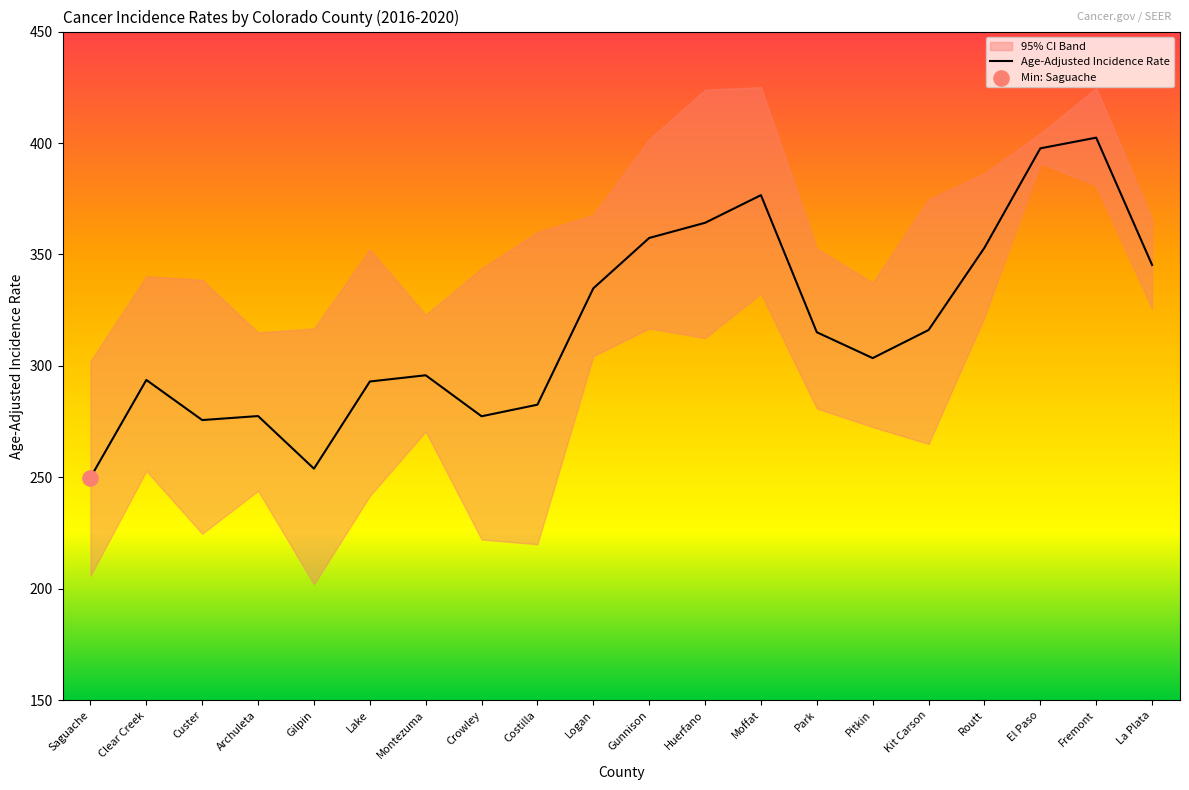

Which has a higher value, Archuleta or Gunnison?

Gunnison